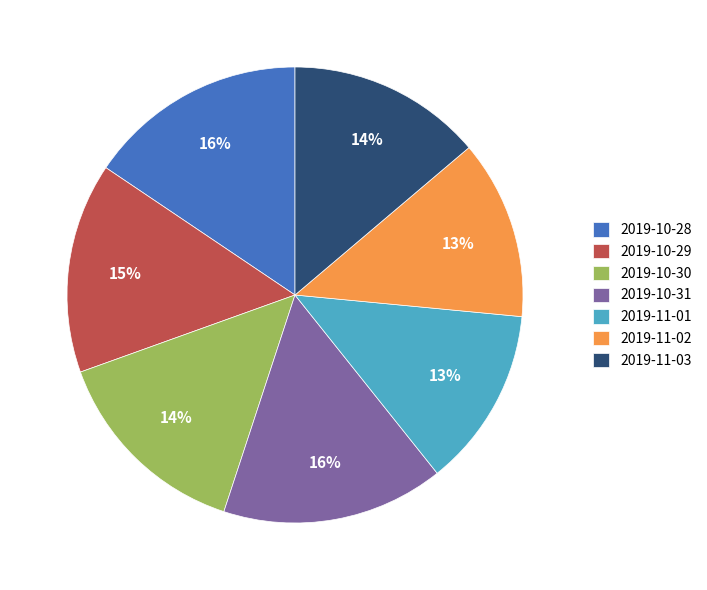

Count the number of slices in the pie.

7